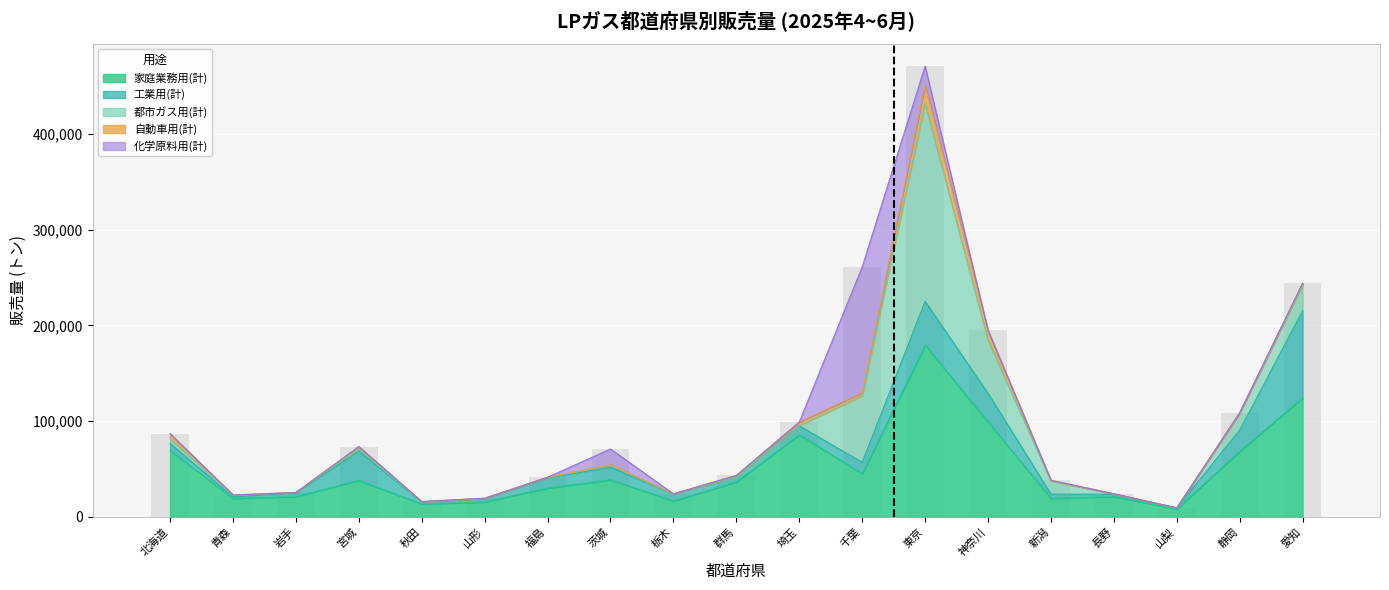

What is the average value of the 工業用(計) series?

15936